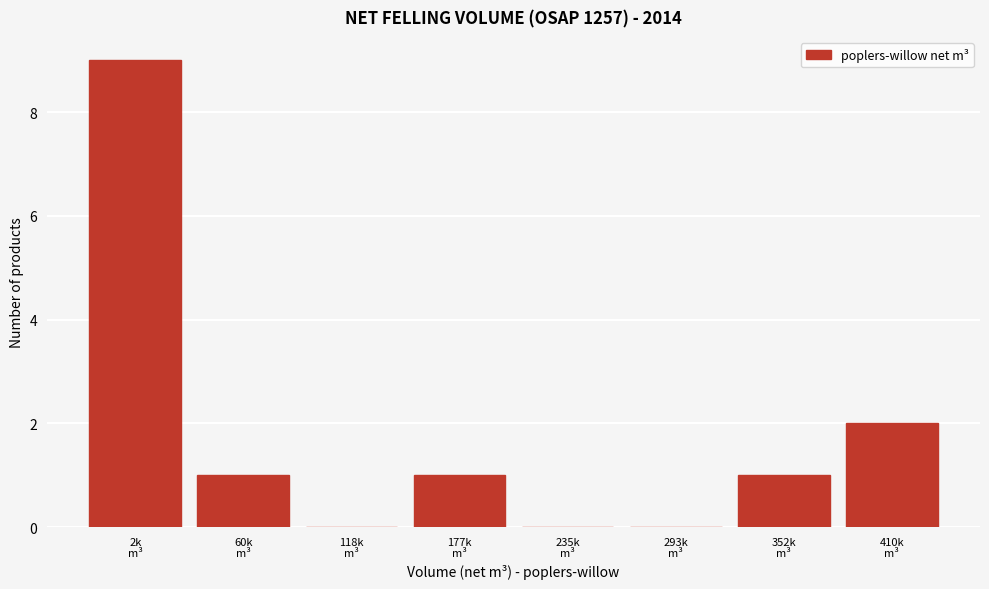

What is the sum of all values?

14